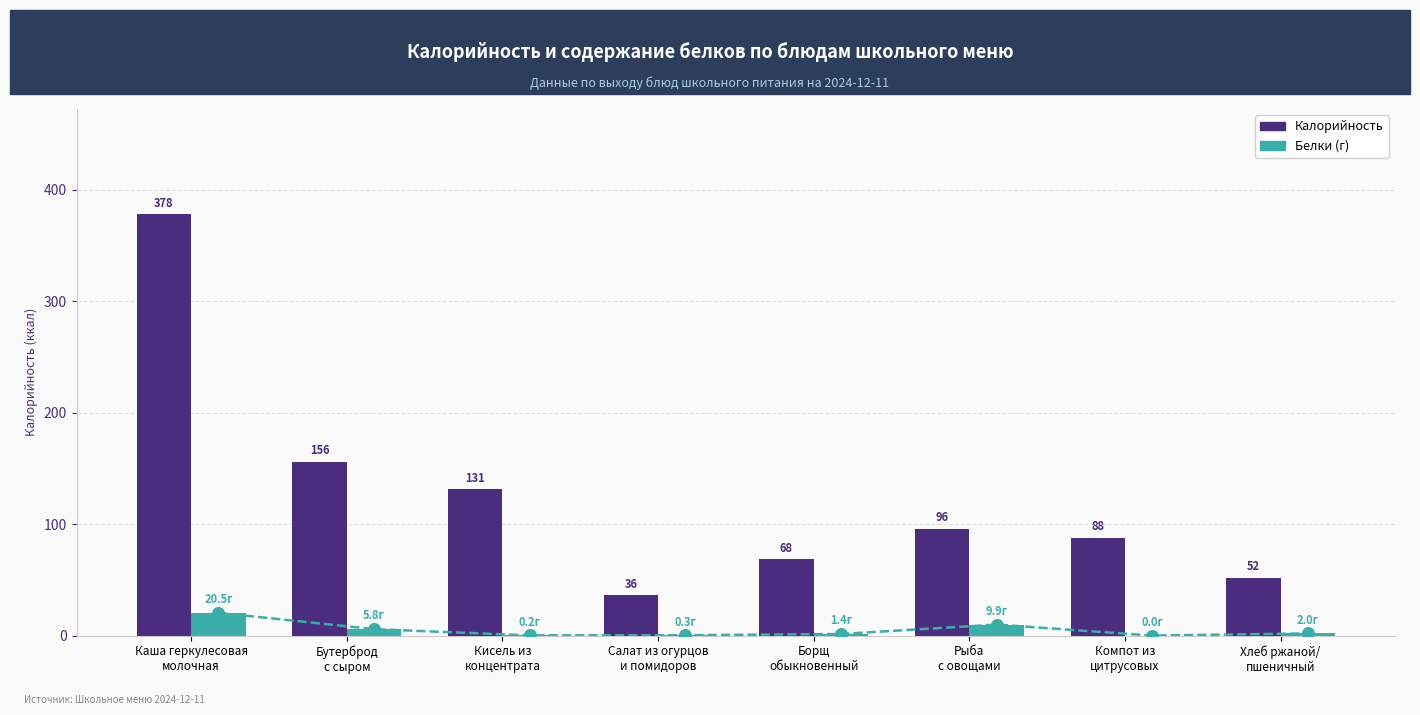

Is the value of Белки at Рыба
с овощами greater than the value of Калорийность at Бутерброд
с сыром?

No